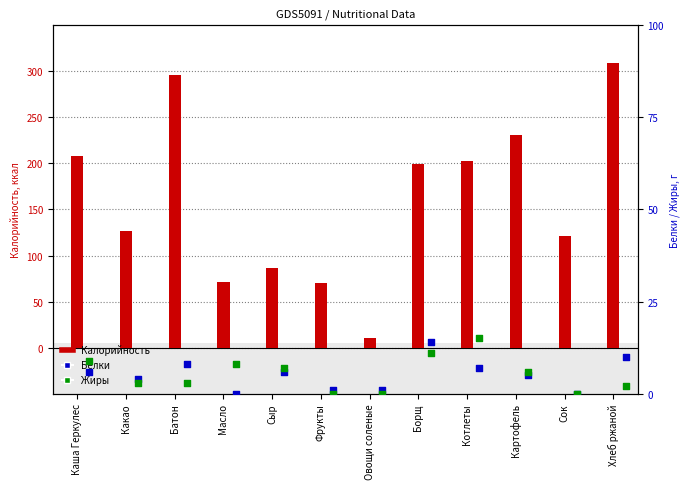

Is the value of Жиры at Какао greater than the value of Белки at Фрукты?

Yes